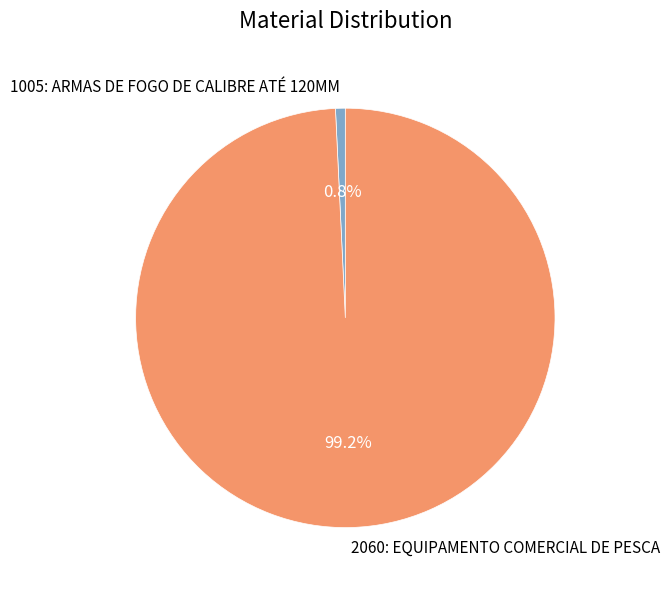

Rank the categories by value from highest to lowest.

2060: EQUIPAMENTO COMERCIAL DE PESCA, 1005: ARMAS DE FOGO DE CALIBRE ATÉ 120MM